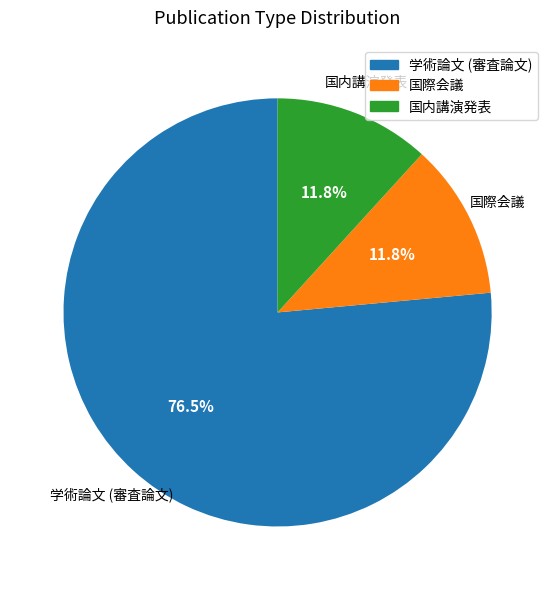

Count the number of slices in the pie.

3